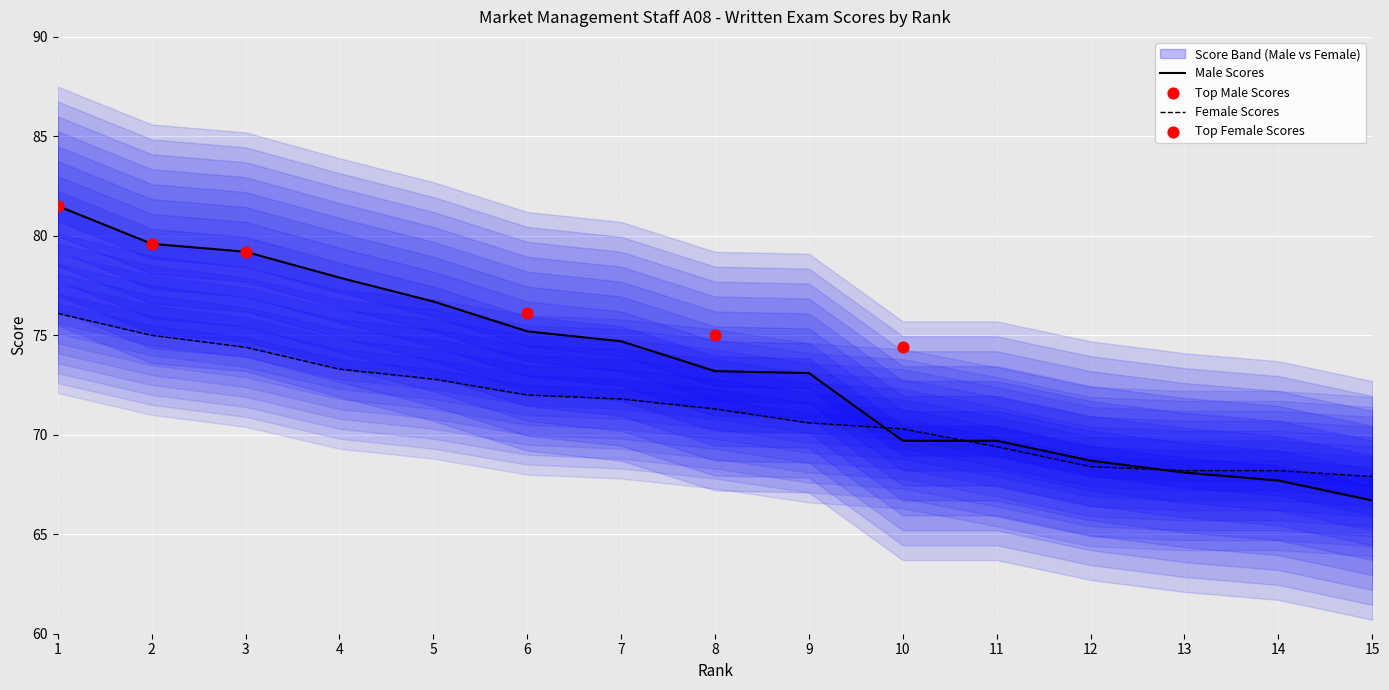

Which series has the largest Y range (max minus min)?

Male Score